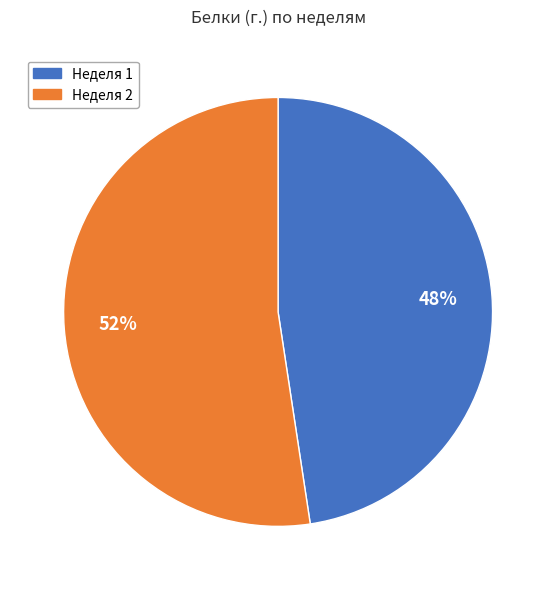

Does any single category account for the majority?

Yes